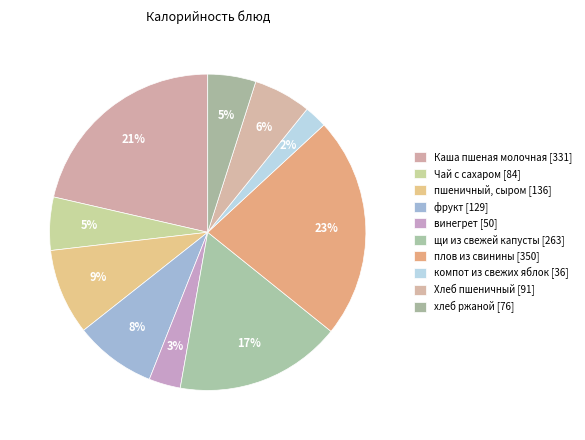

What percentage is the Хлеб пшеничный slice, to the nearest percent?

6%